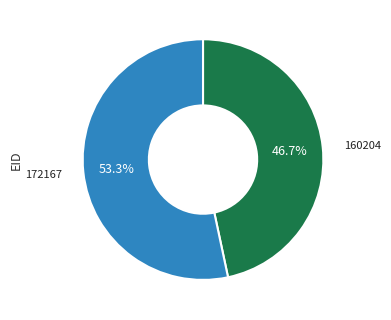

Does any single category account for the majority?

Yes